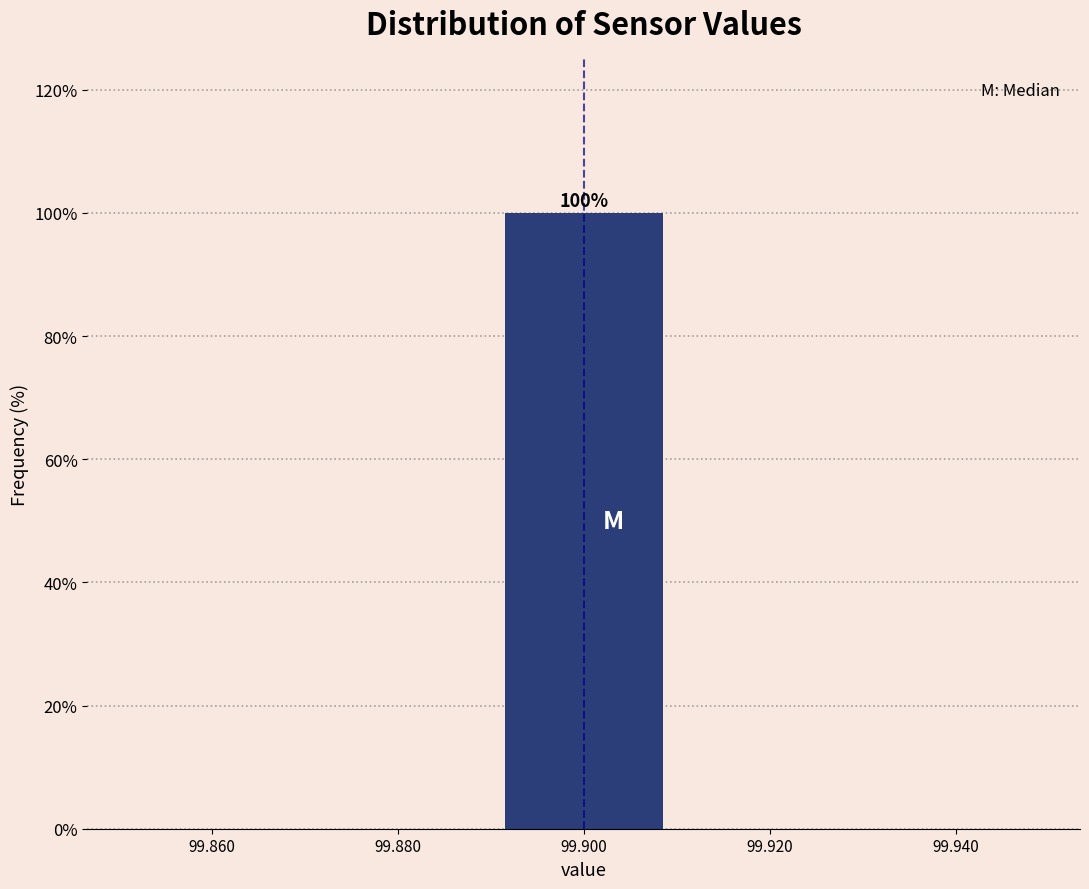

Which range on the x-axis has the tallest bar?

99.89 to 99.91